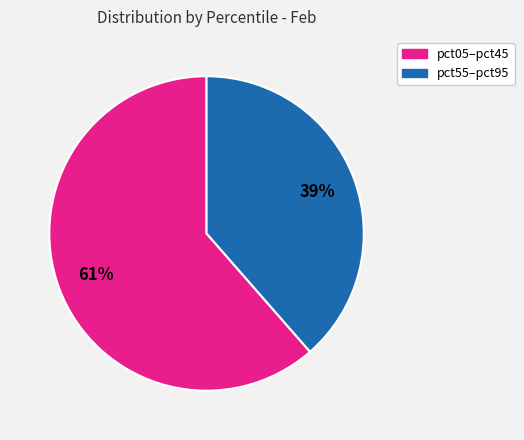

To the nearest percent, what is the average slice percentage?

50%